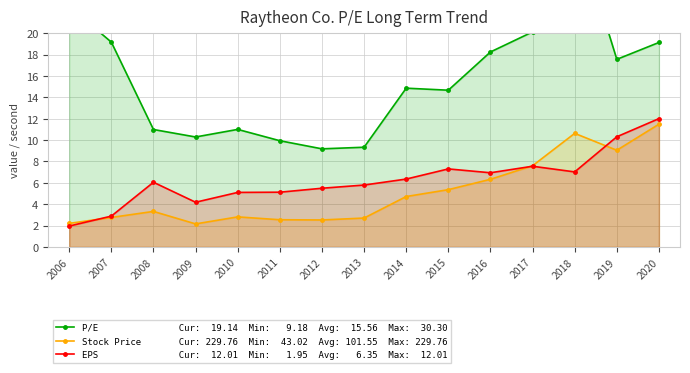

Where is P/E nearest to the value 19?

2020